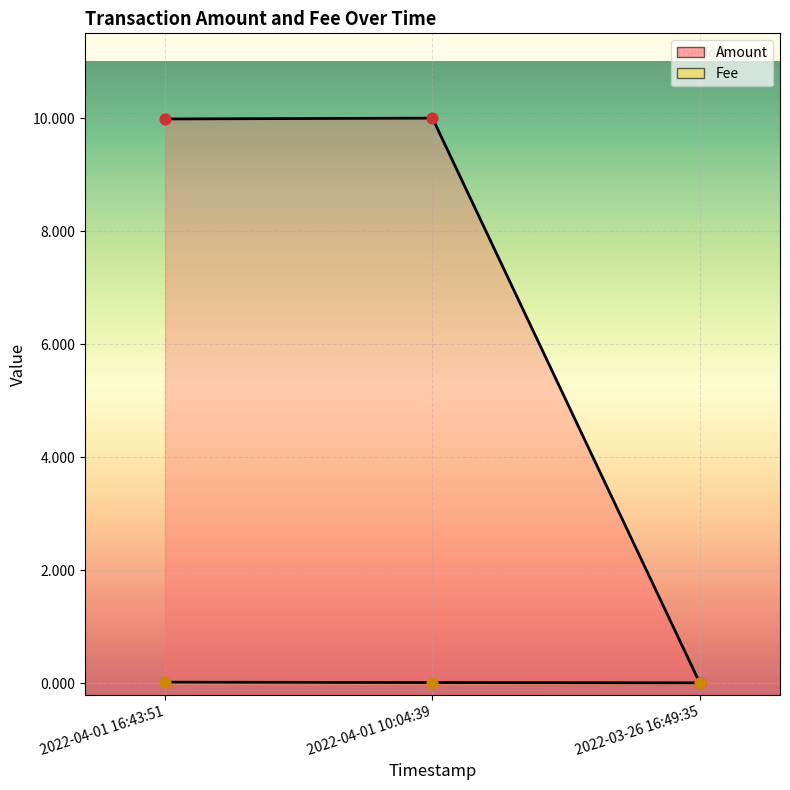

Which series reaches the maximum Y coordinate?

Amount